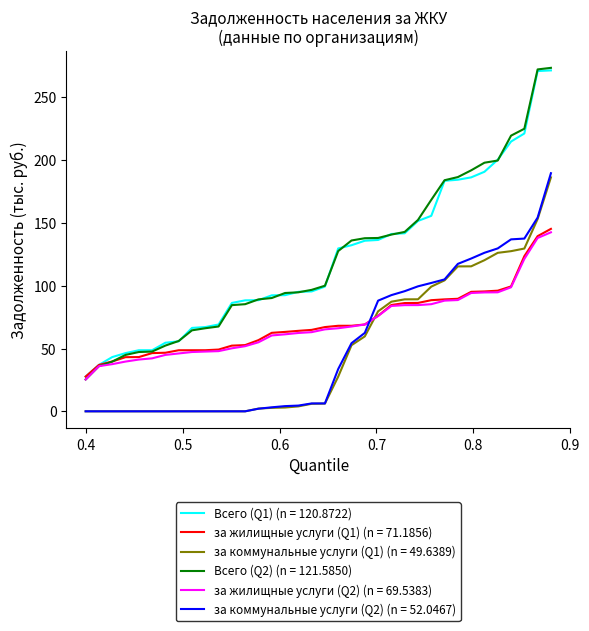

What is the maximum value shown in the chart?

273.6